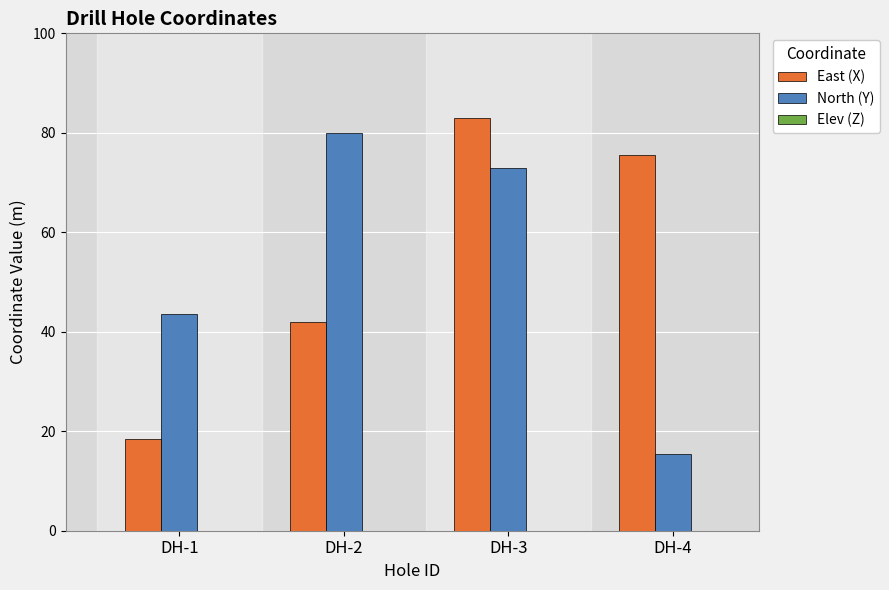

Are the bars horizontal?

No